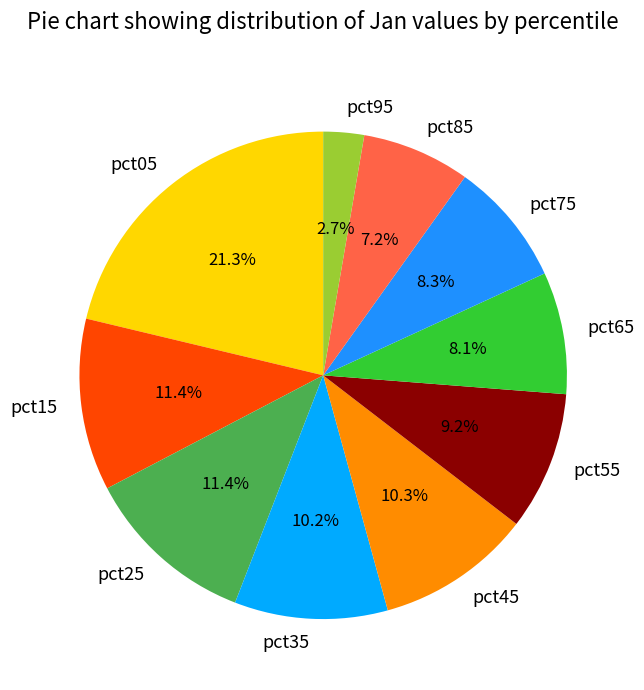

How many slices are in this pie chart?

10